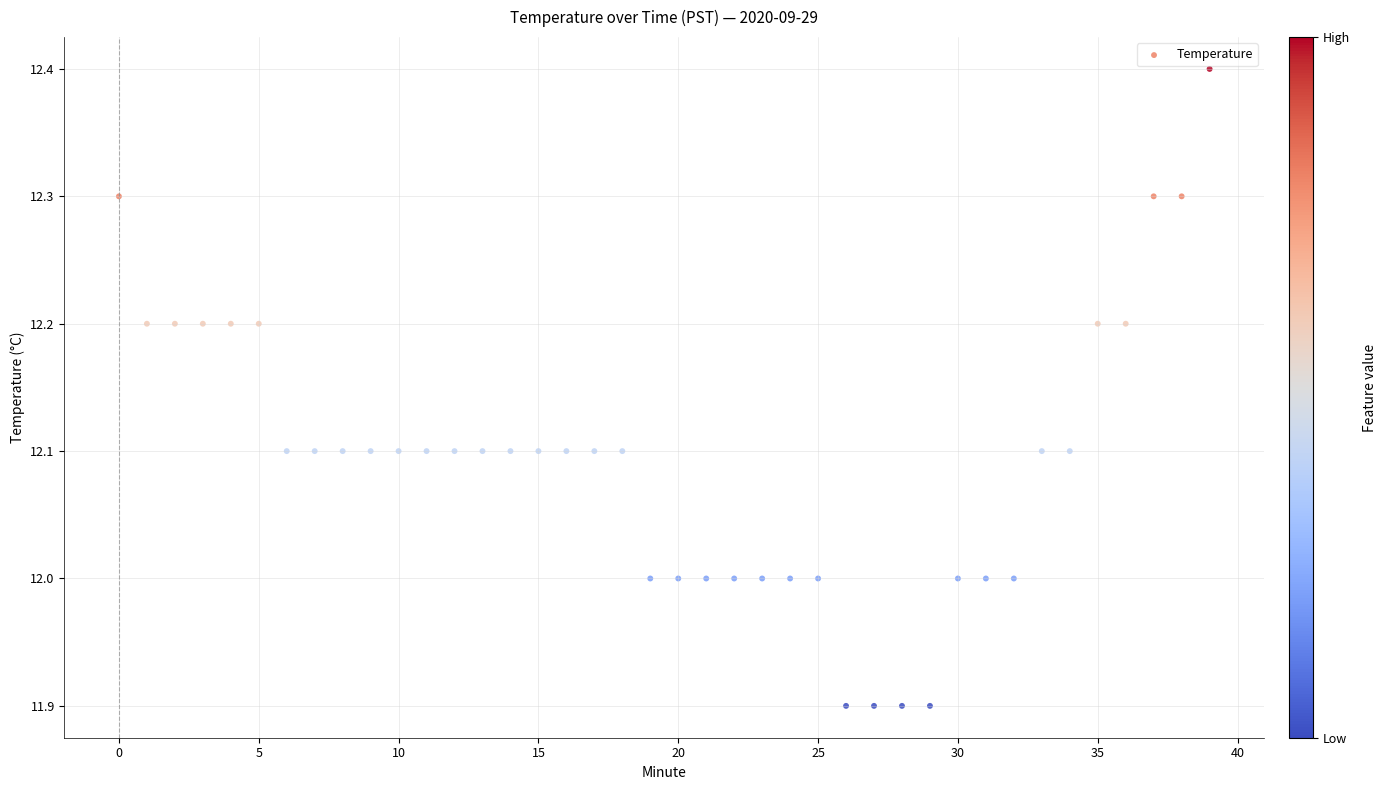

What is the range of Y values (max minus min)?

0.5